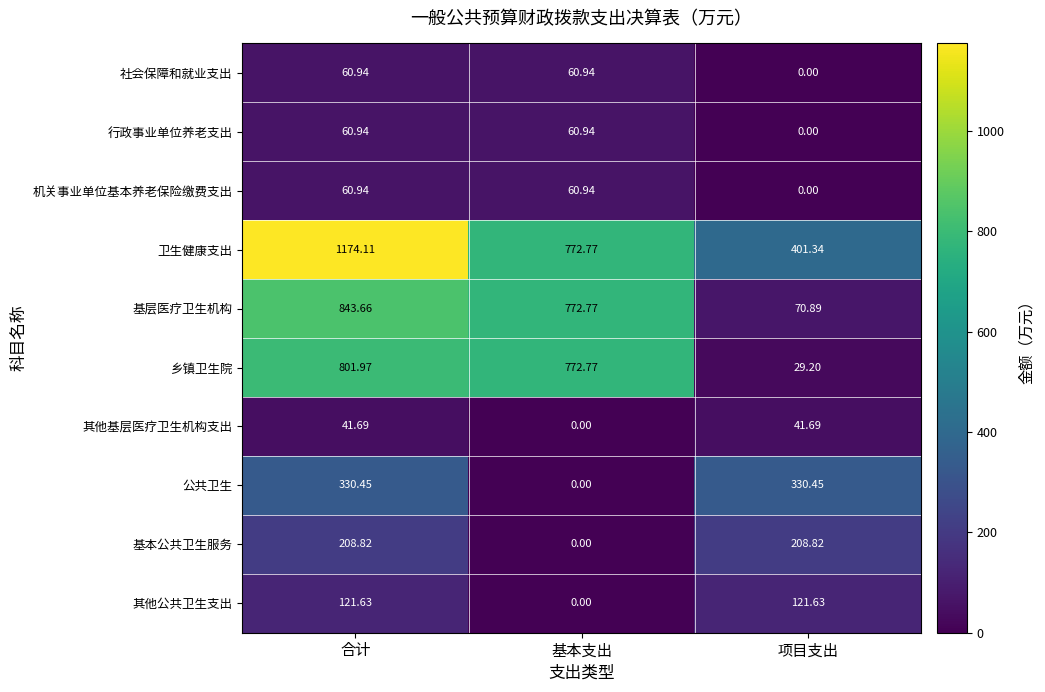

At how many categories does at least one series exceed 1171?

1